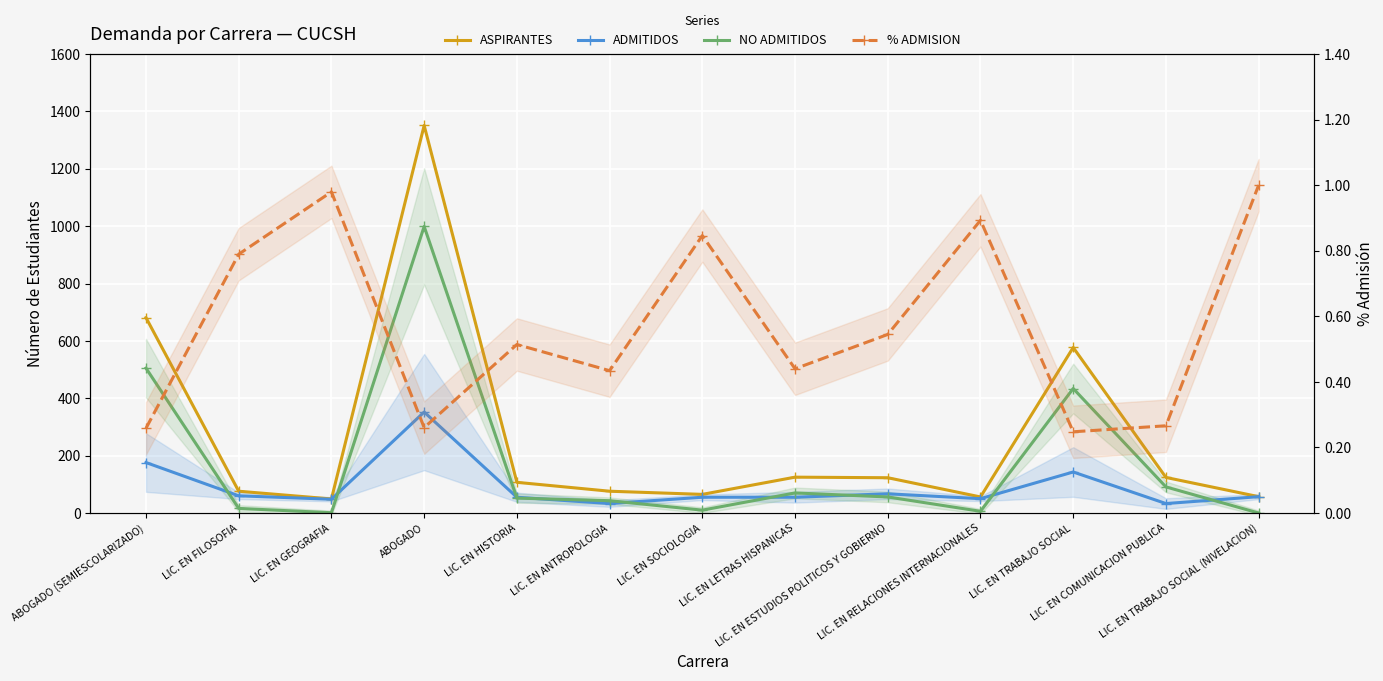

True or false: NO ADMITIDOS and ASPIRANTES intersect in this chart.

False